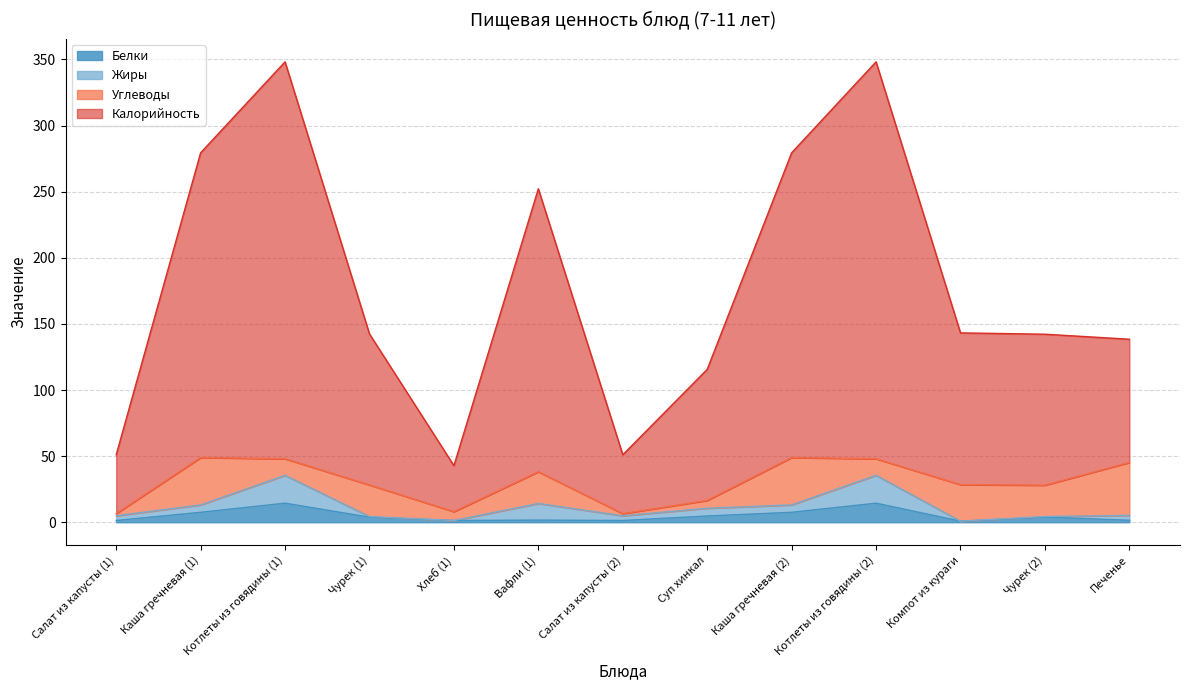

How many interior local peaks does the Калорийность series have?

3